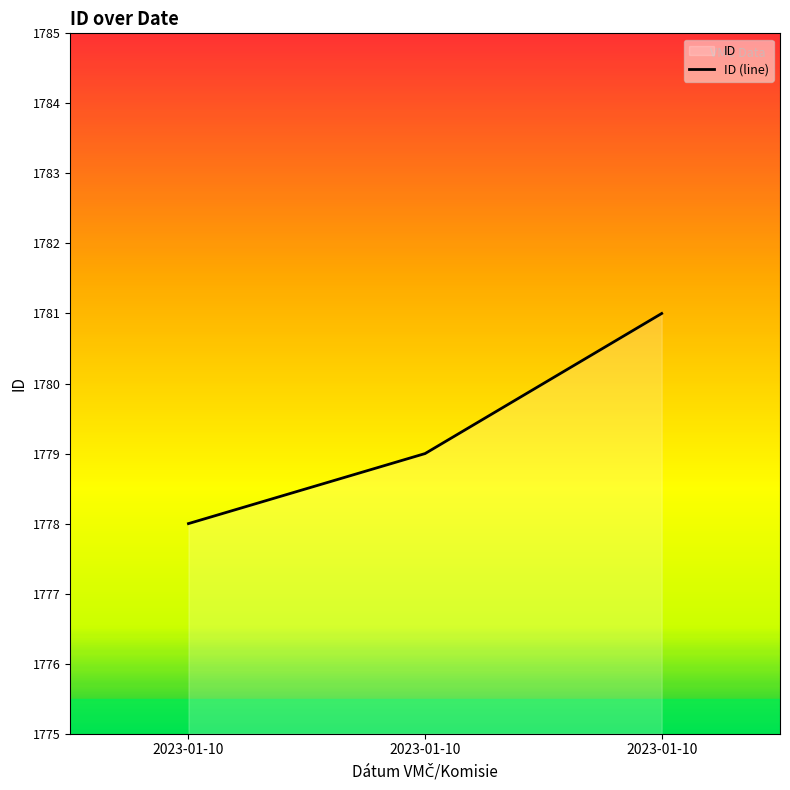

At which category does the chart reach its peak across all series?

2023-01-10